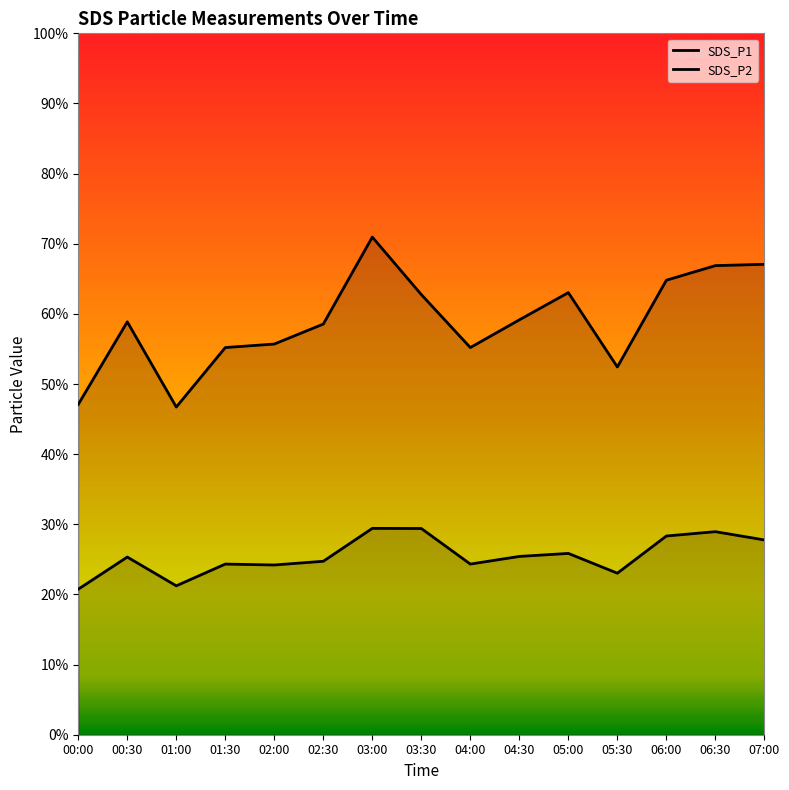

True or false: SDS_P1 and SDS_P2 cross at least once.

False